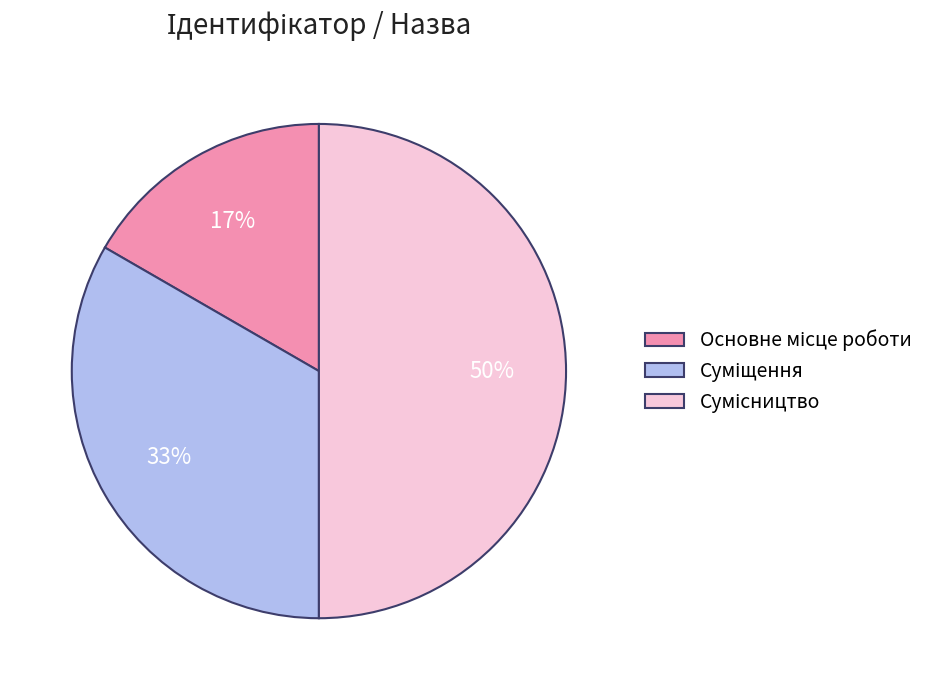

To the nearest percent, what is the difference between the largest and smallest slice percentages?

33%